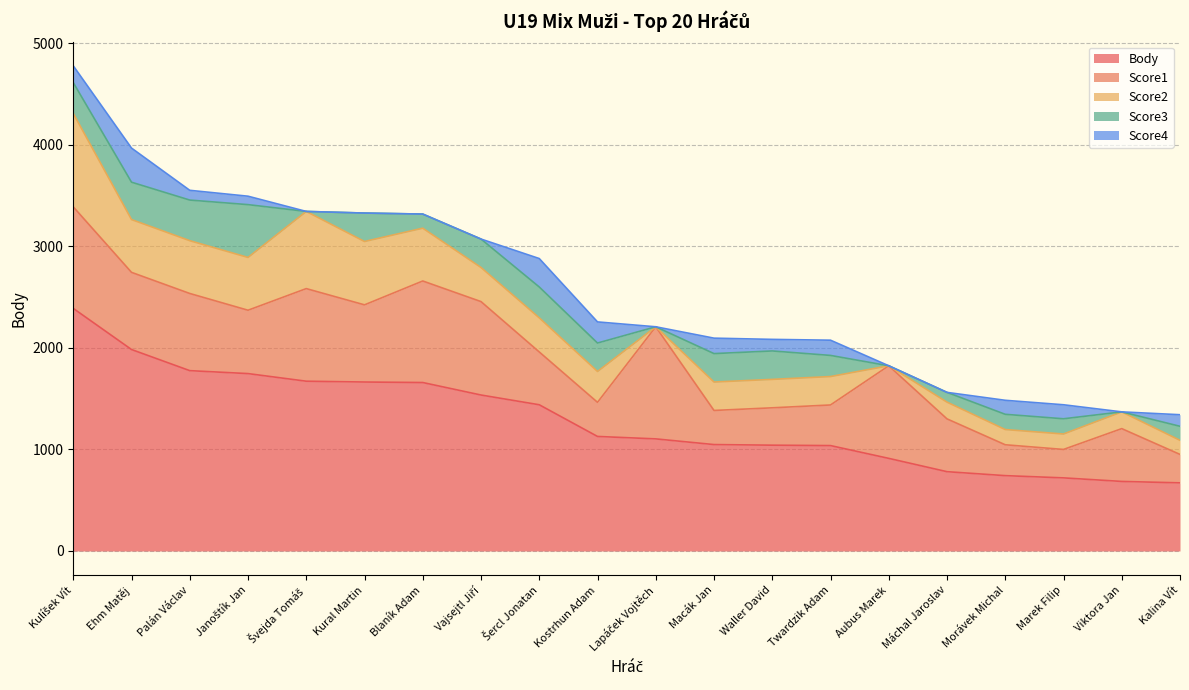

Does the chart display data point markers on the line(s)?

No